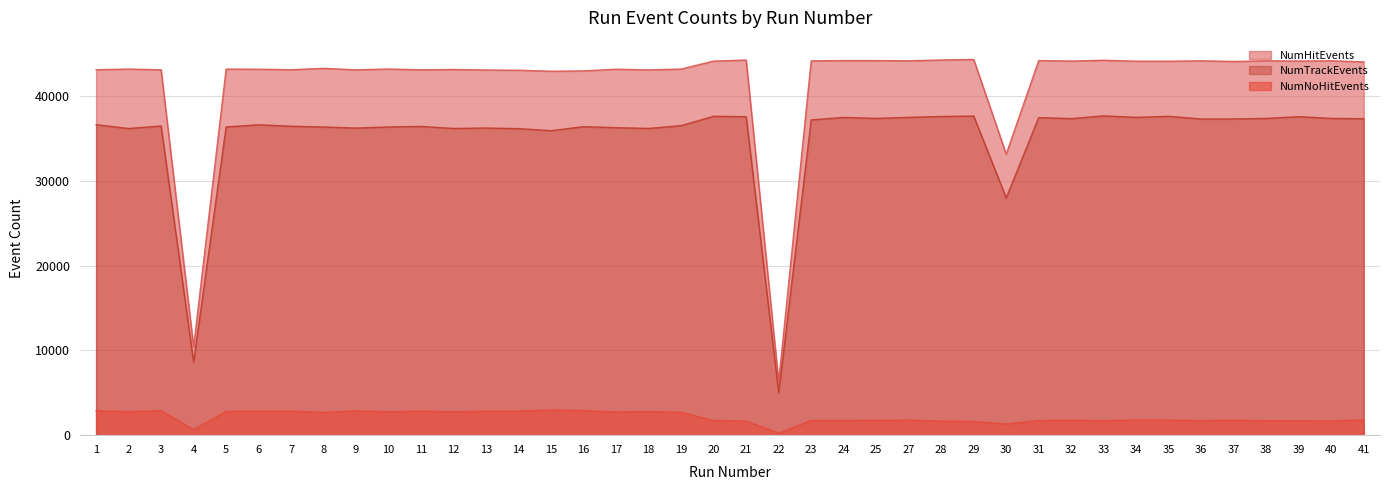

What is the sum of the NumNoHitEvents values at 13 and 6?

5661